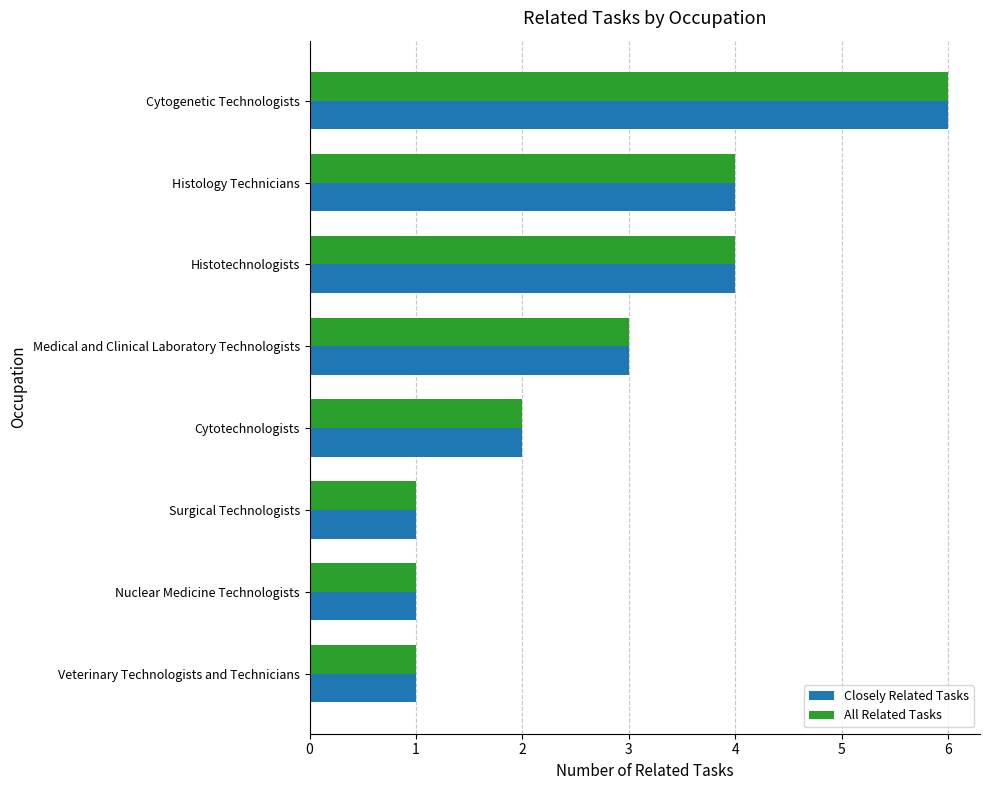

Which label corresponds to the largest value in the chart?

Cytogenetic Technologists